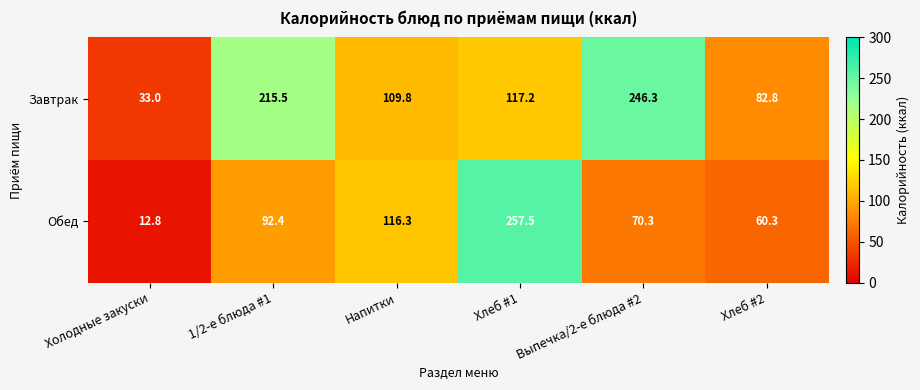

At how many categories does at least one series exceed 124?

3